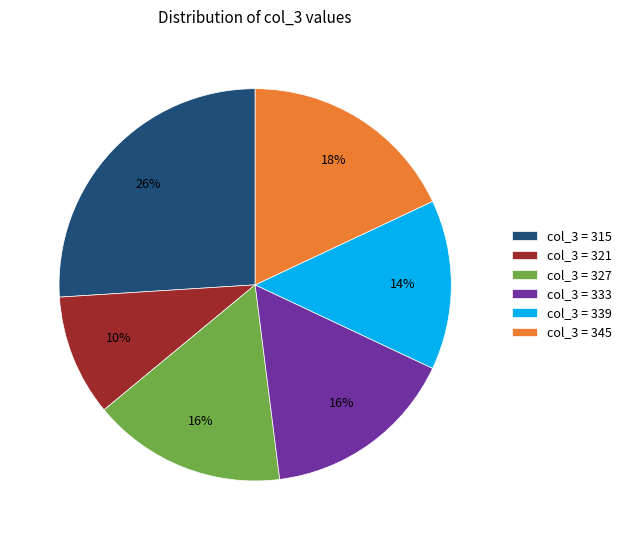

Is it true that col_3 = 339 is 28% of the pie?

False